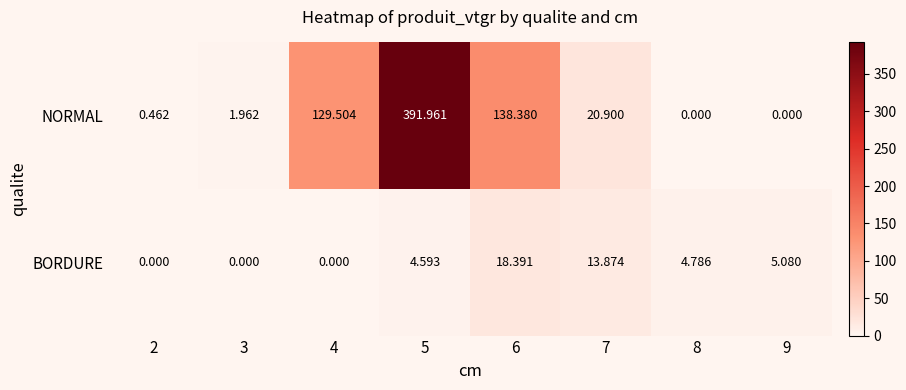

How many data points in BORDURE are above 4?

5